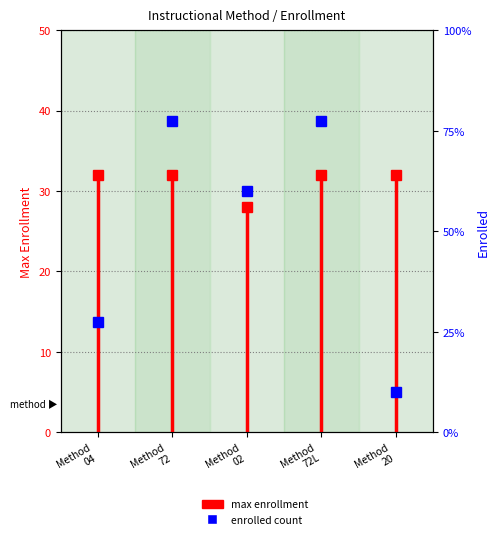

Count the values in the range 0 to 32.

2